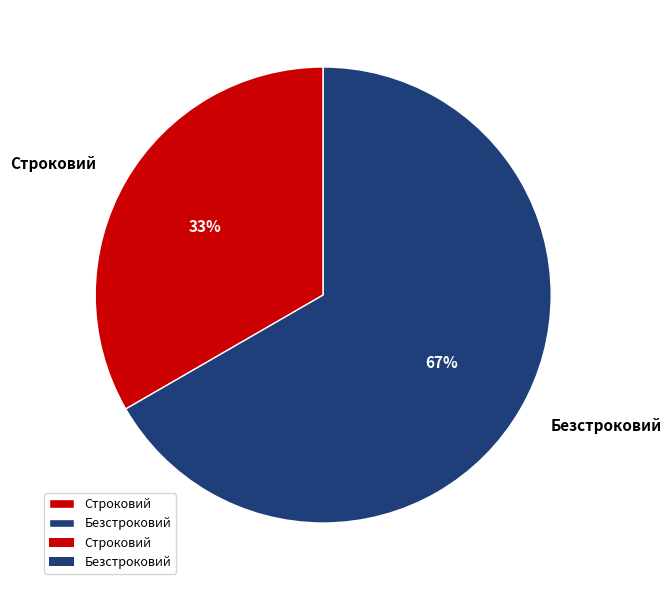

Which slice is the largest?

Безстроковий